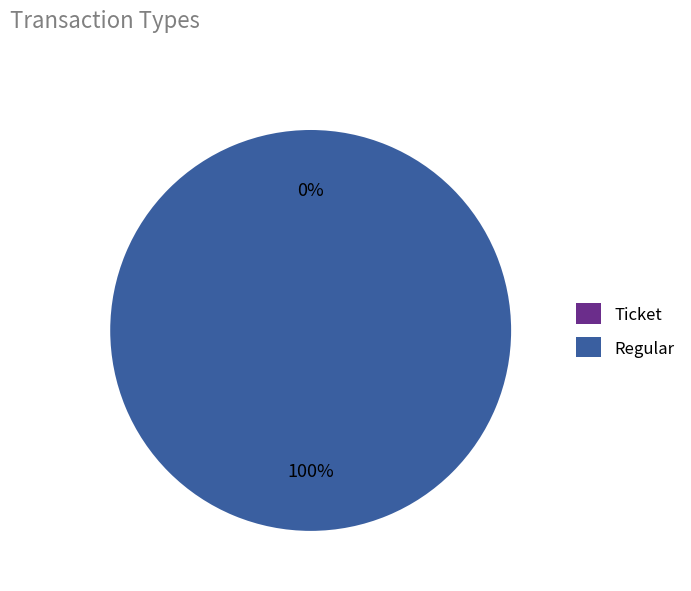

What is the majority slice?

Regular